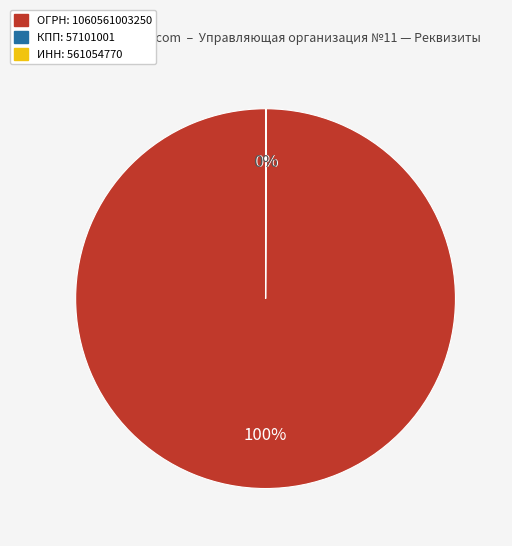

To the nearest percent, what is the difference between the largest and smallest slice percentages?

100%